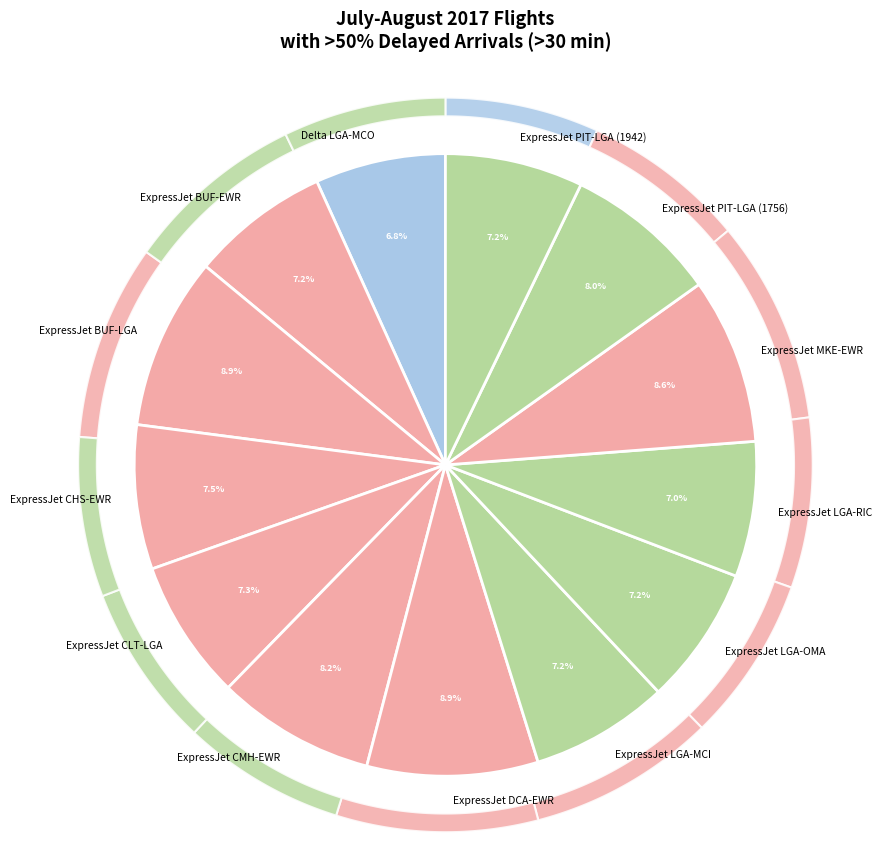

To the nearest percent, what is the difference between the largest and smallest slice percentages?

2%